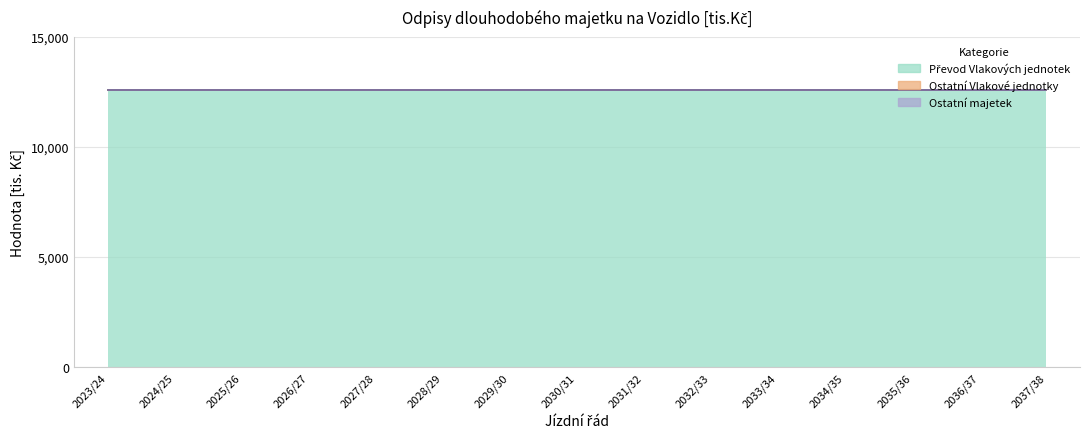

Reading right to left, what are all the values shown in this chart?

Převod Vlakových jednotek: 12600	12600	12600	12600	12600	12600	12600	12600	12600	12600	12600	12600	12600	12600	12600
Ostatní Vlakové jednotky: 0	0	0	0	0	0	0	0	0	0	0	0	0	0	0
Ostatní majetek: 0	0	0	0	0	0	0	0	0	0	0	0	0	0	0